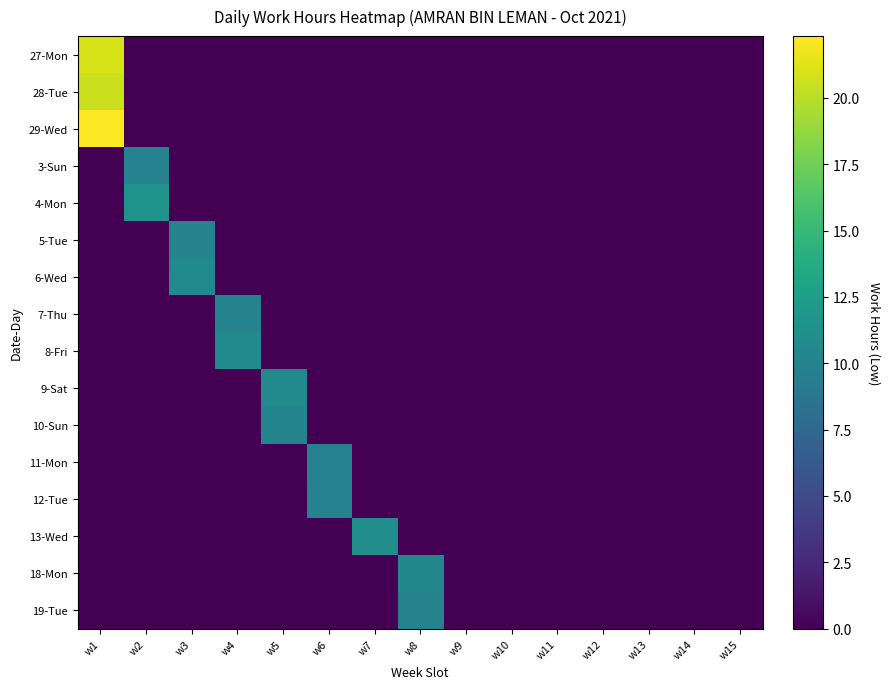

At which category is the sum across all series the highest?

w1